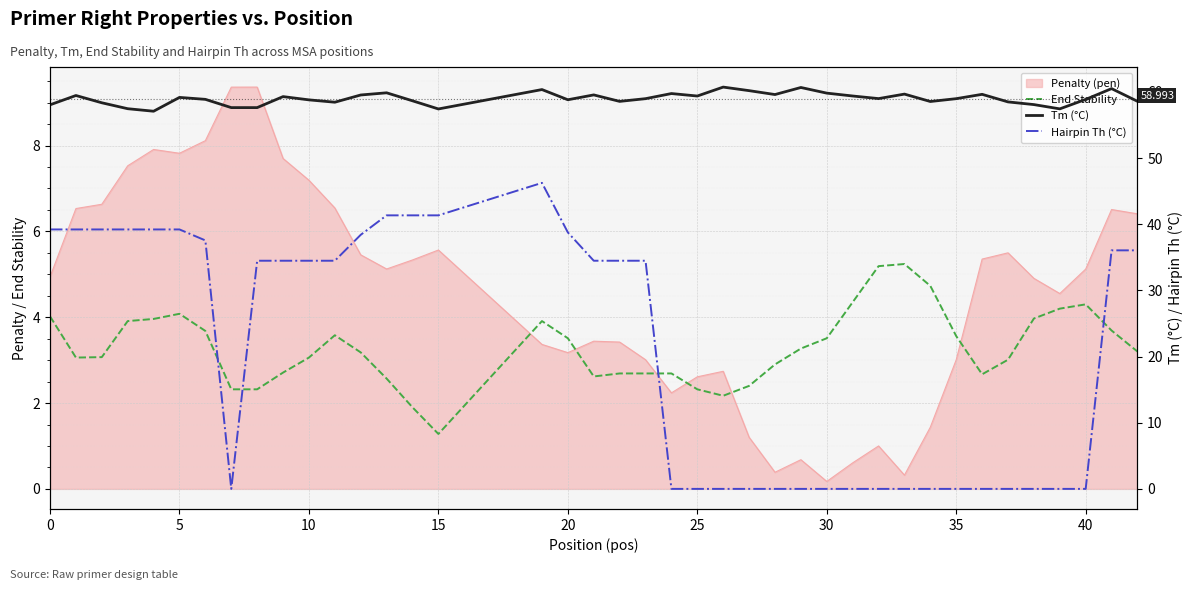

True or false: Hairpin Th (°C) and Tm (°C) intersect in this chart.

False